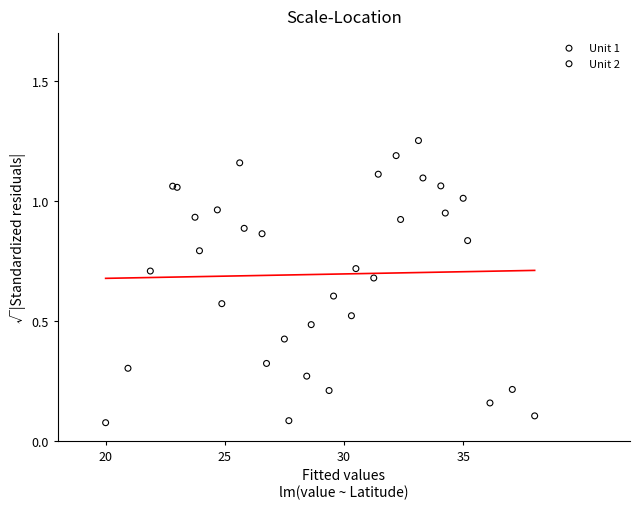

What are all the series names shown in the legend?

Unit 1, Unit 2